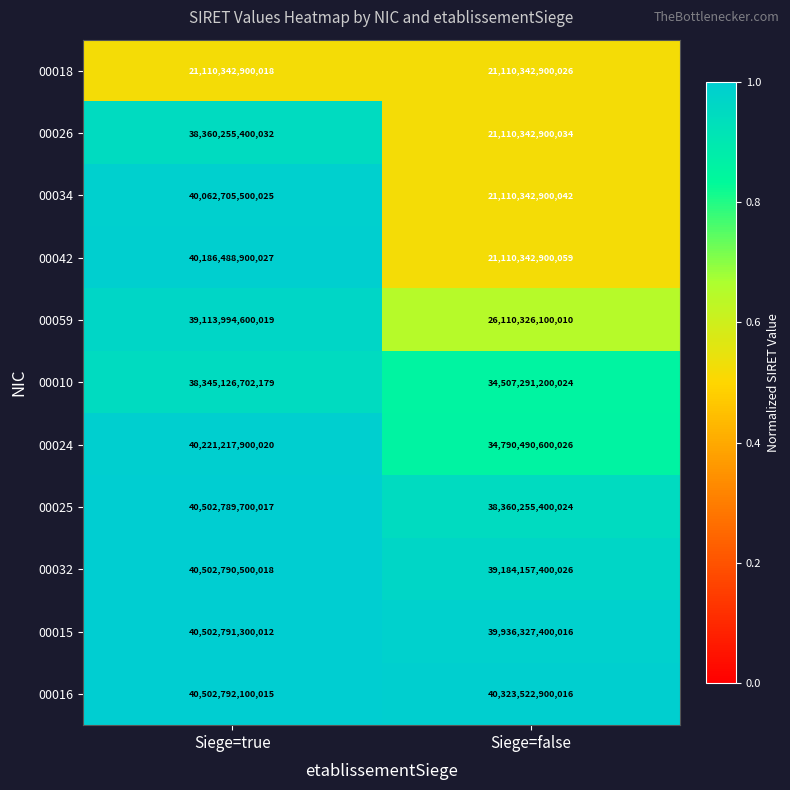

List the series in order of their peak value, lowest first.

00018, 00010, 00026, 00059, 00034, 00042, 00024, 00025, 00032, 00015, 00016